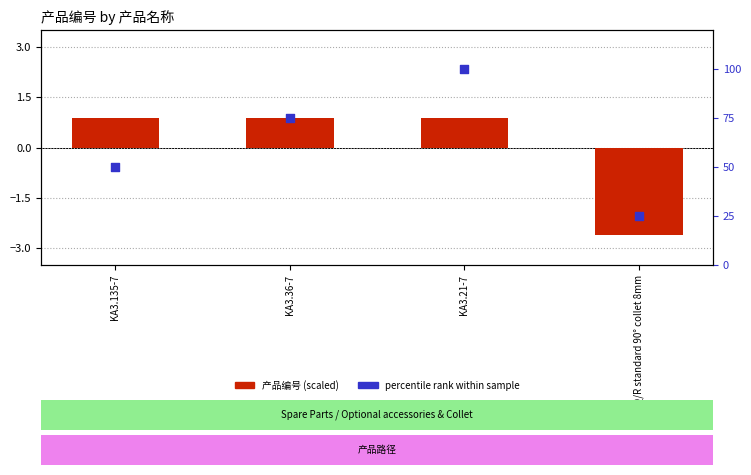

Which series reaches the minimum Y coordinate?

产品编号 (scaled)